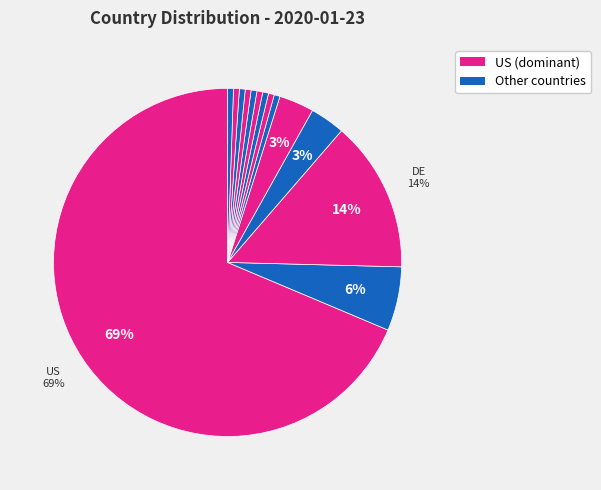

What is the largest slice in the pie chart?

US